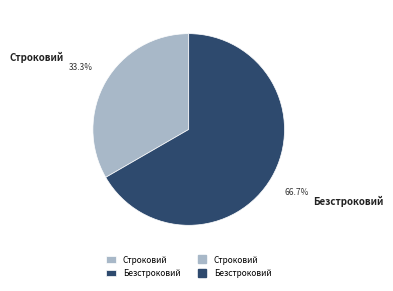

How many slices are in this pie chart?

2